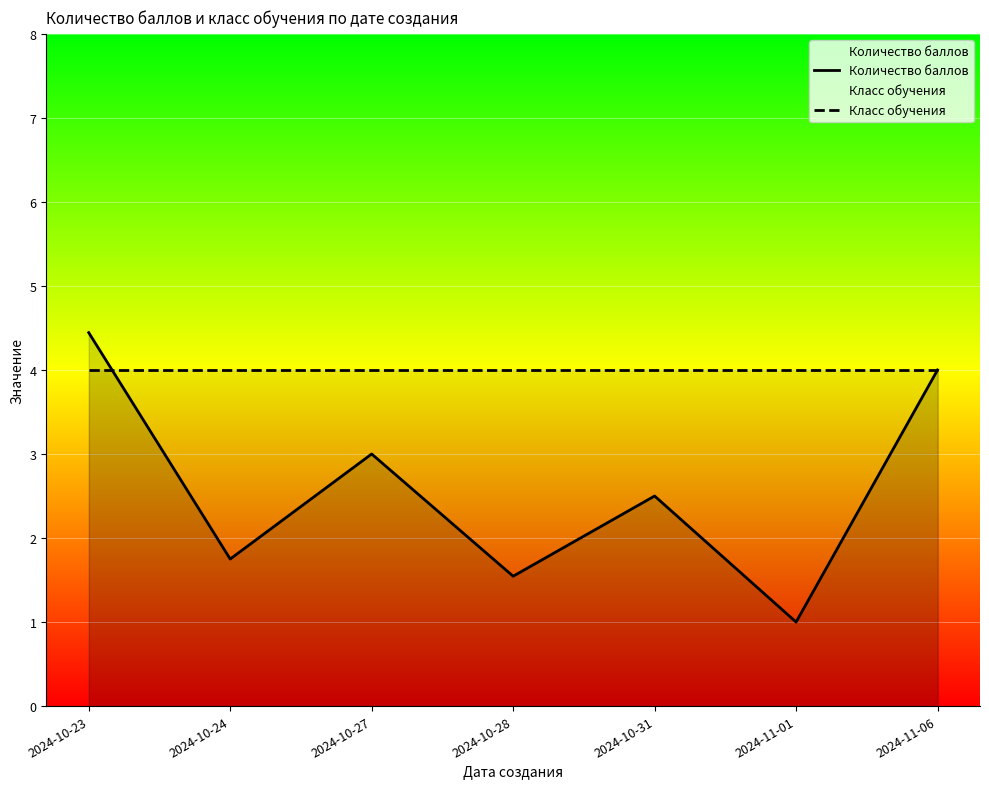

The Класс обучения series shows 6.5 at 2024-10-24. True or false?

False